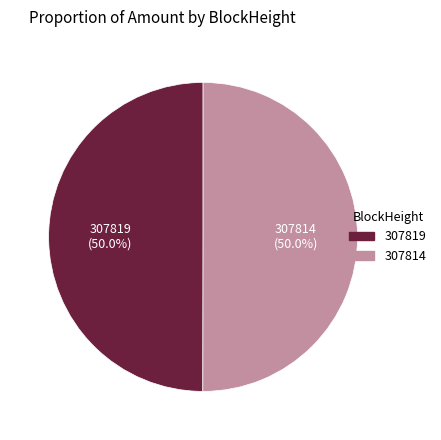

To the nearest percent, what is the combined percentage of 307814 and 307819?

100%